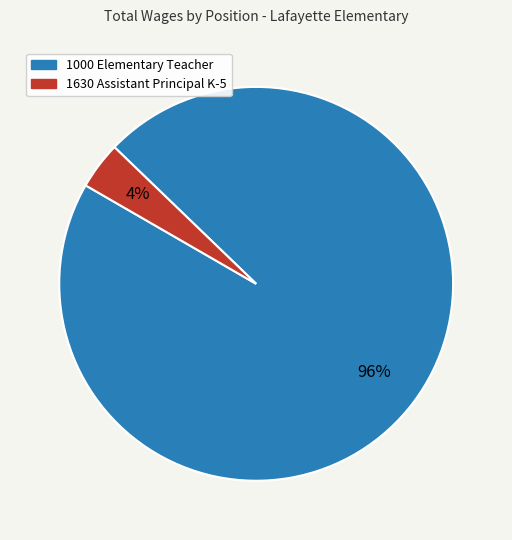

Is there any slice that represents more than half of the pie?

Yes